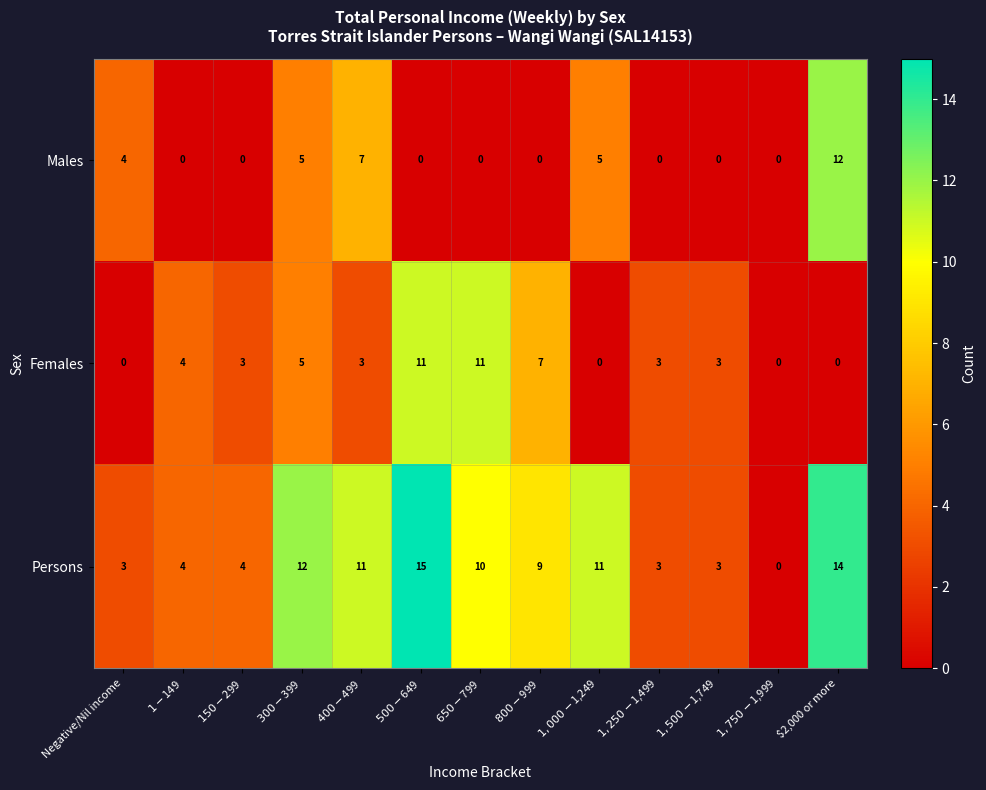

The value of Males at $2,000 or more is 12. True or false?

True